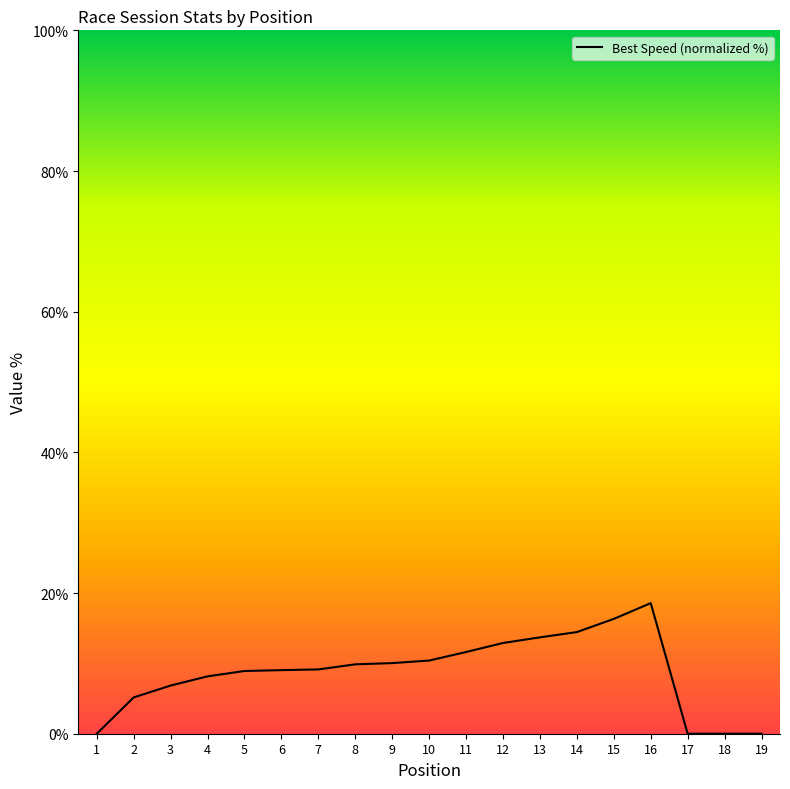

How many lines are shown in the chart?

1